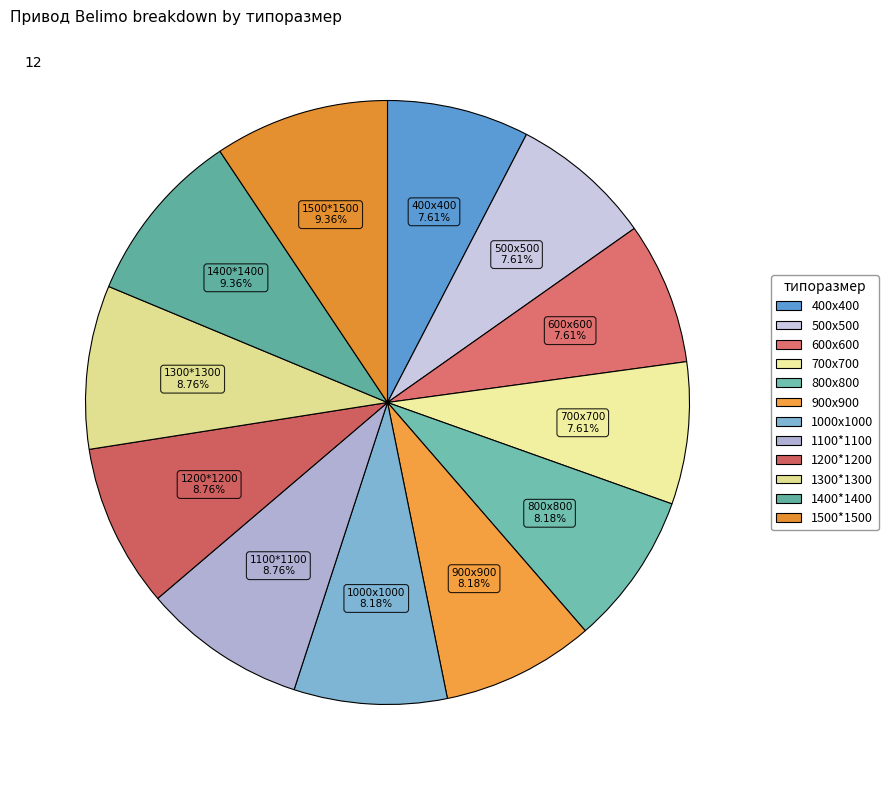

Count the number of slices in the pie.

12